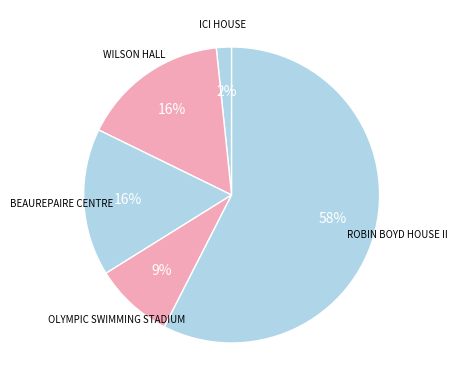

Does any single category account for the majority?

Yes